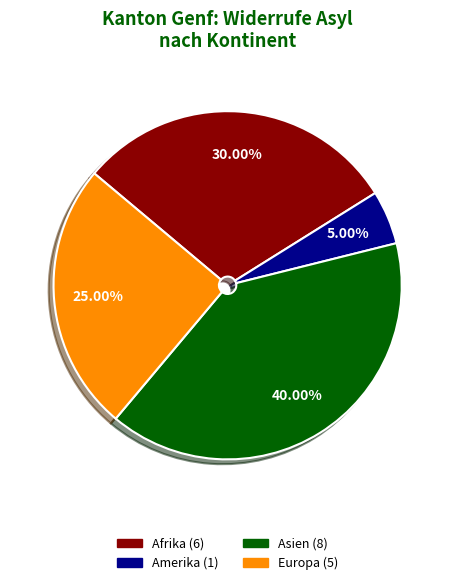

Does any single category account for the majority?

No